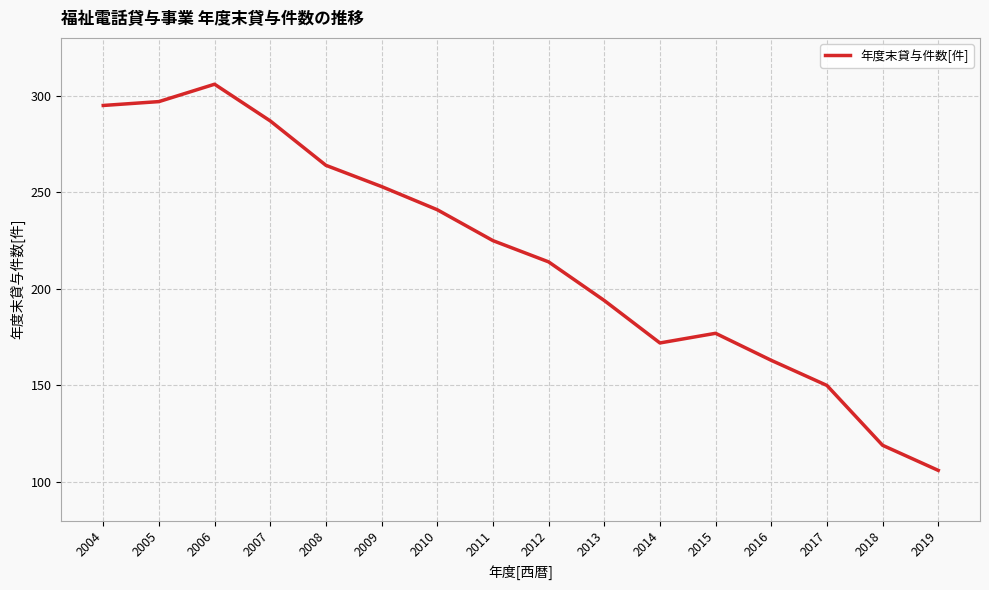

What is the sum of all values?

3463